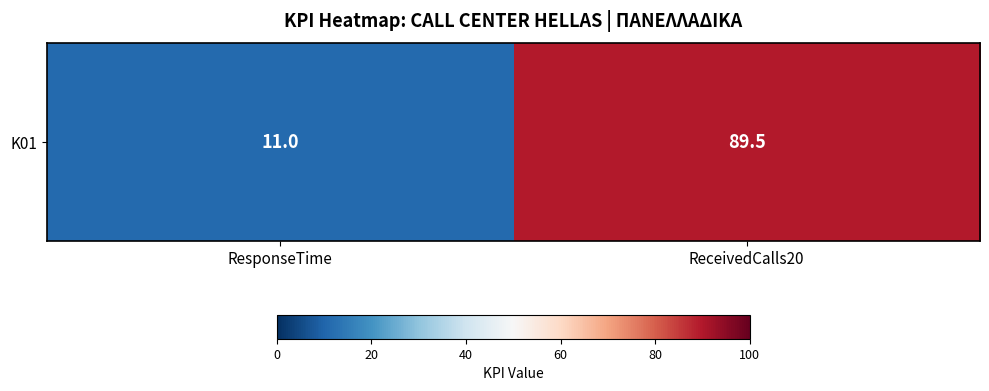

Rank the categories by value from highest to lowest.

ReceivedCalls20, ResponseTime